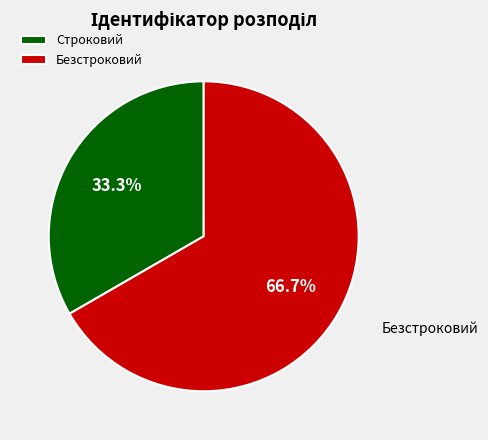

To the nearest percent, what is the difference between the Строковий and Безстроковий slice percentages?

33%